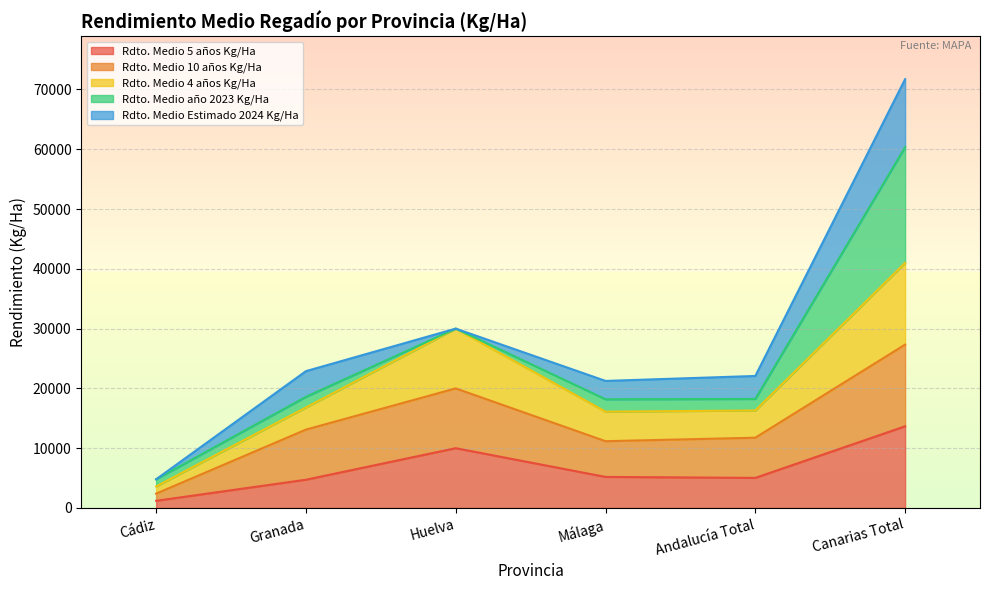

Does the chart display data point markers on the line(s)?

No